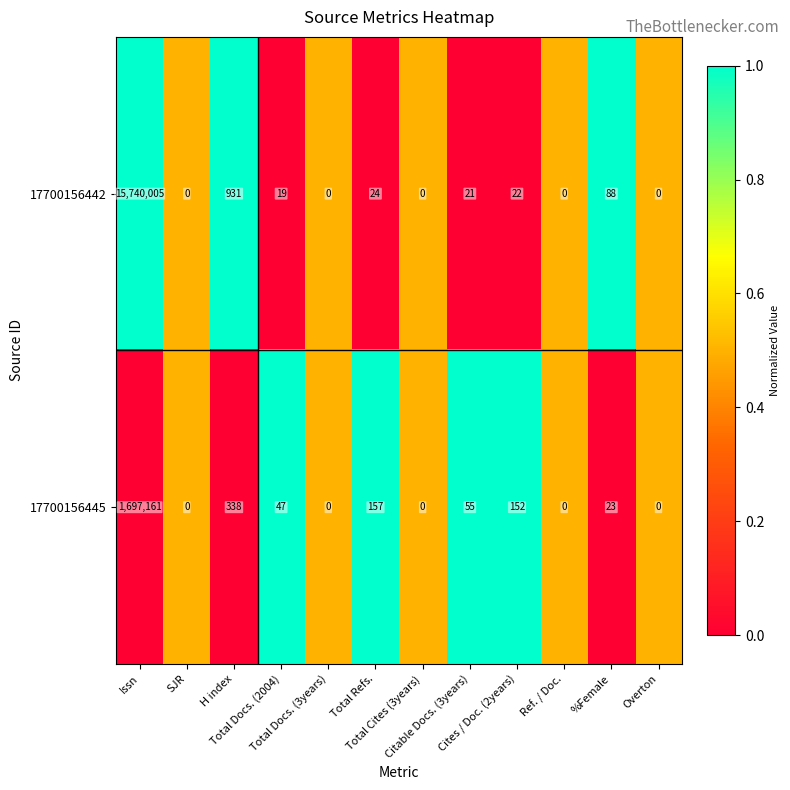

Count the number of data series in this chart.

2